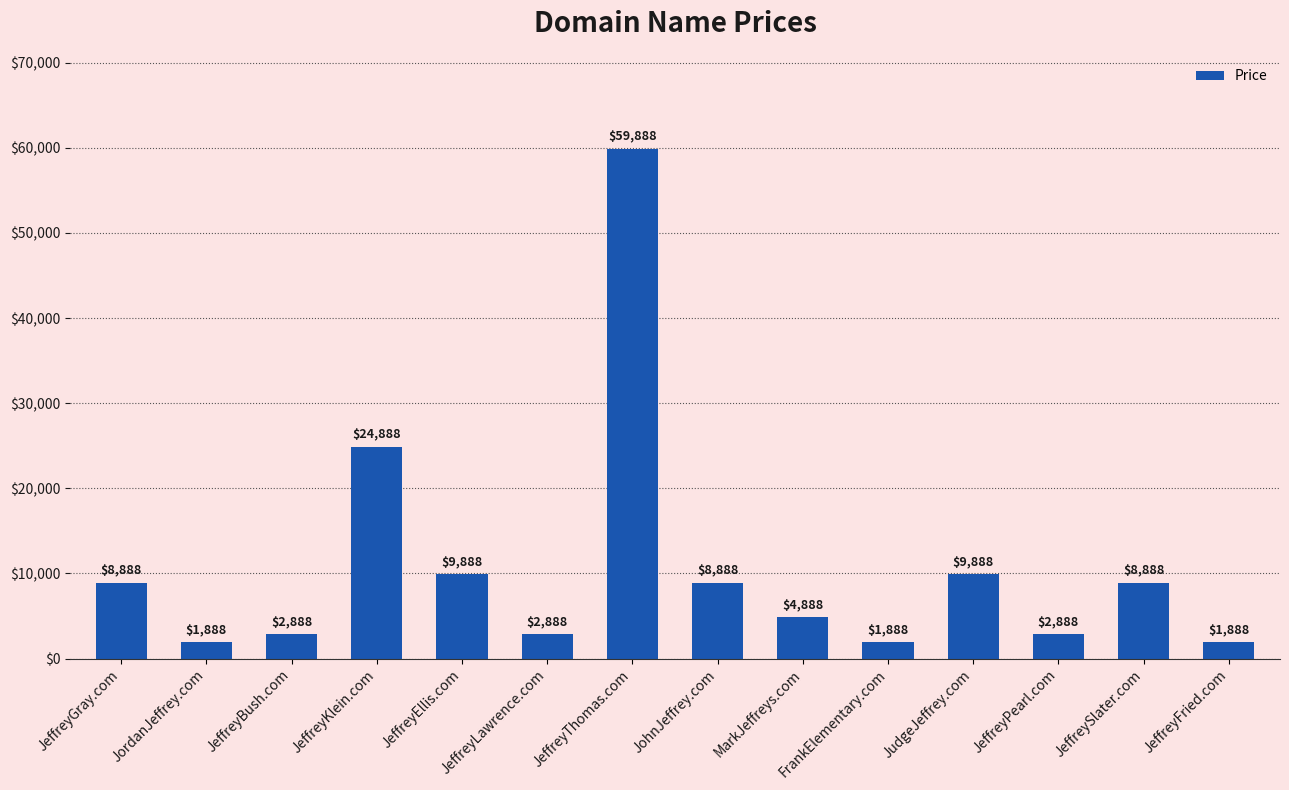

Reading left to right, transcribe all the data shown in this chart.

JeffreyGray.com=8888	JordanJeffrey.com=1888	JeffreyBush.com=2888	JeffreyKlein.com=24888	JeffreyEllis.com=9888	JeffreyLawrence.com=2888	JeffreyThomas.com=59888	JohnJeffrey.com=8888	MarkJeffreys.com=4888	FrankElementary.com=1888	JudgeJeffrey.com=9888	JeffreyPearl.com=2888	JeffreySlater.com=8888	JeffreyFried.com=1888